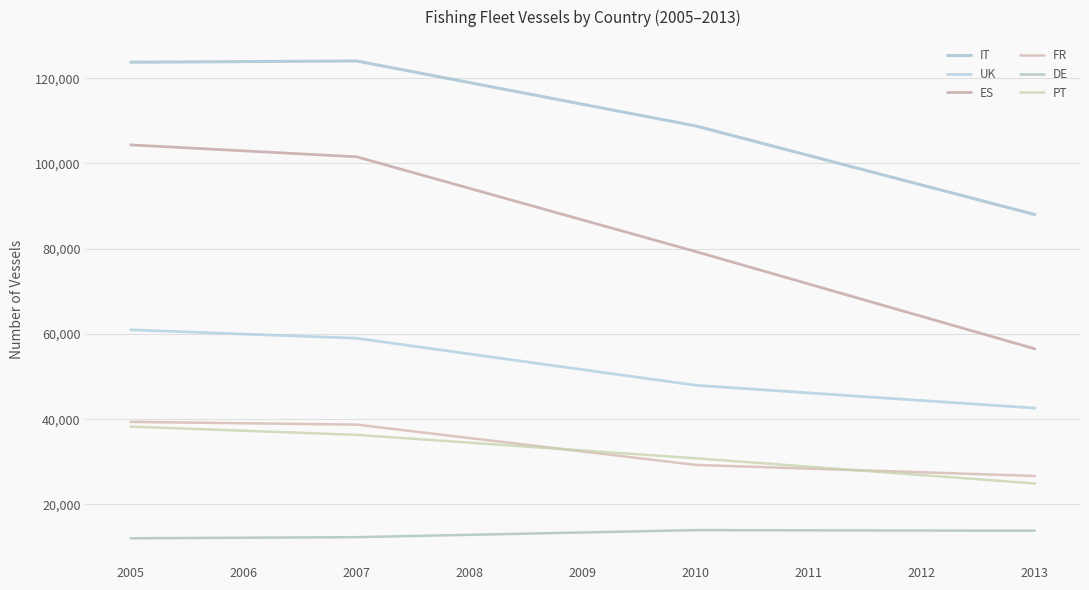

What is the average value of the PT series?

32290